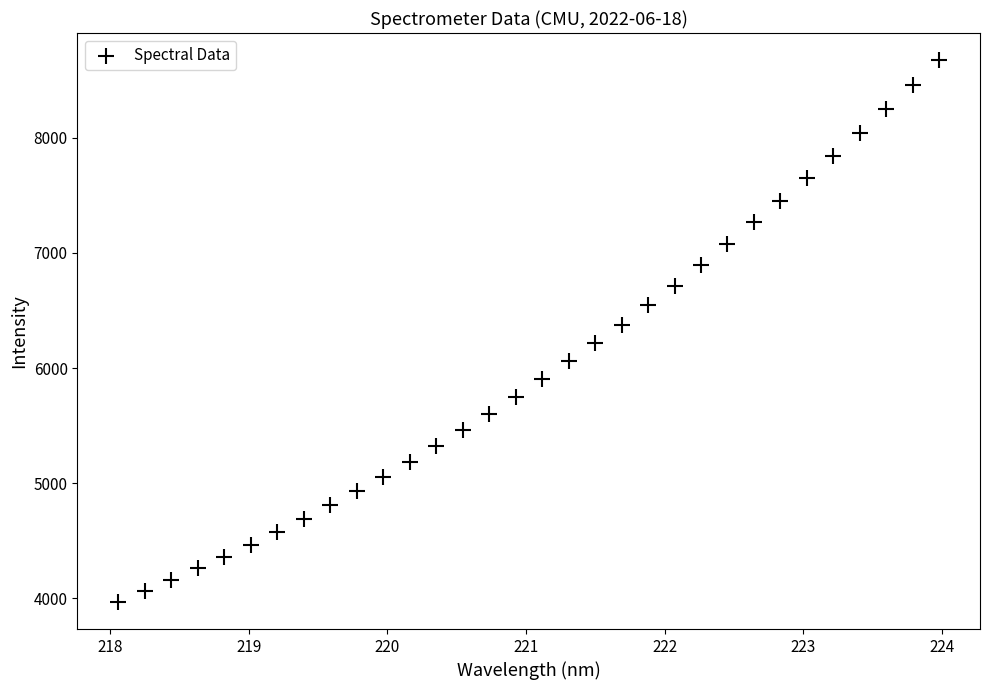

What is the range of Y values (max minus min)?

4705.4